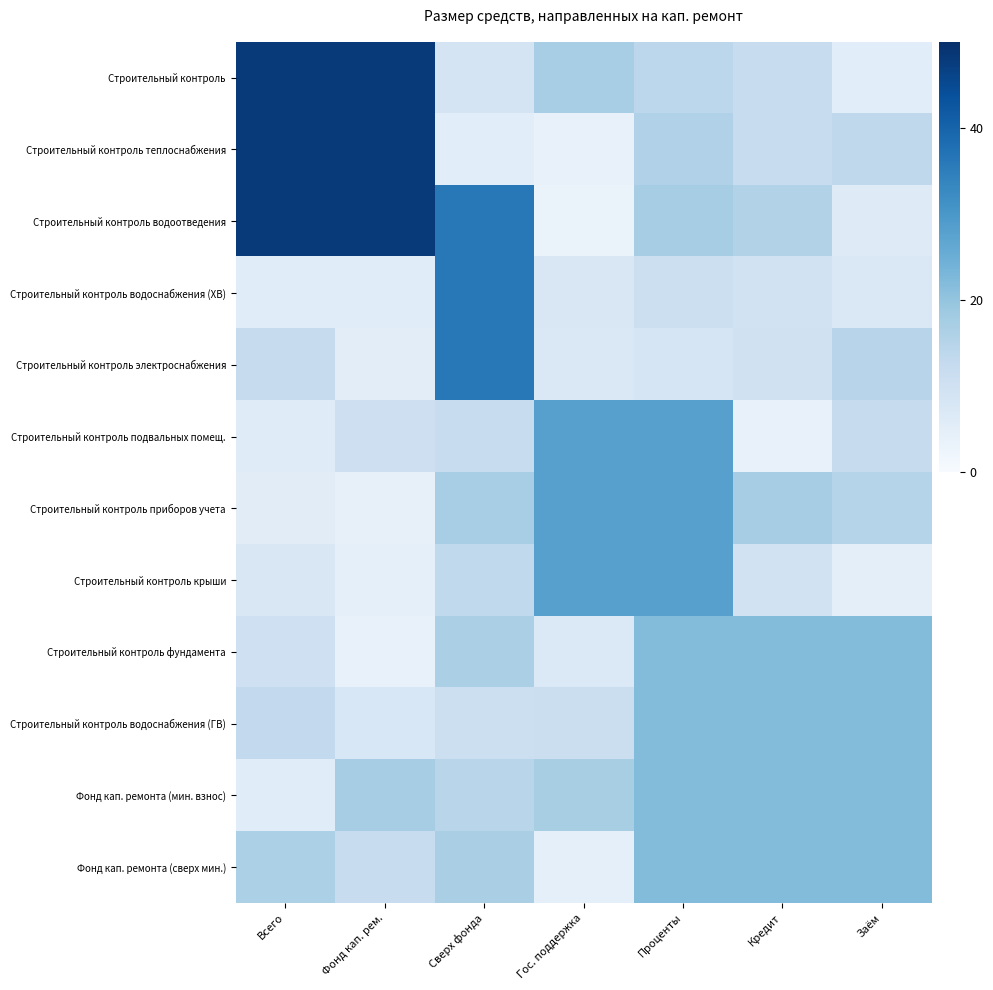

List the series in order of their peak value, lowest first.

Строительный контроль фундамента, Строительный контроль водоснабжения (ГВ), Фонд кап. ремонта (мин. взнос), Фонд кап. ремонта (сверх мин.), Строительный контроль подвальных помещ., Строительный контроль приборов учета, Строительный контроль крыши, Строительный контроль водоснабжения (ХВ), Строительный контроль электроснабжения, Строительный контроль, Строительный контроль теплоснабжения, Строительный контроль водоотведения